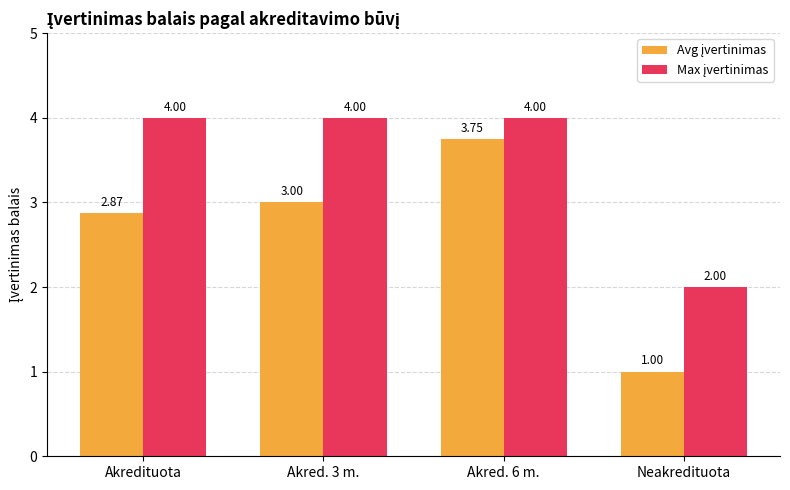

At which category is the sum across all series the highest?

Akred. 6 m.